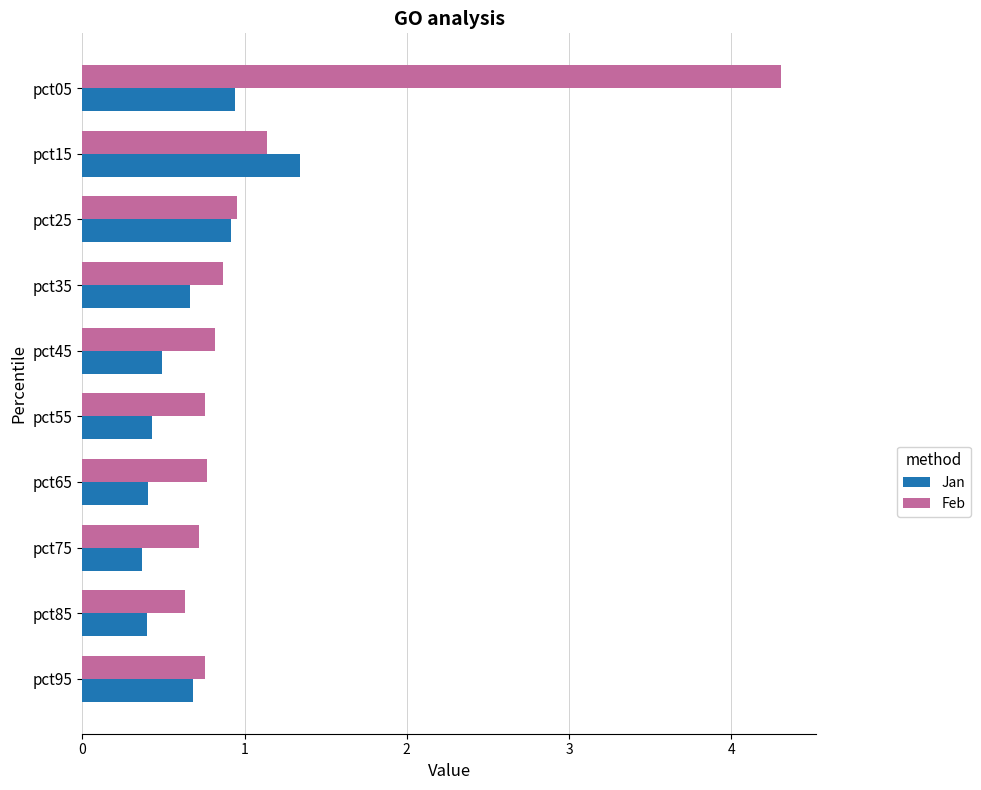

Which category has the lowest value in the Feb series?

pct85